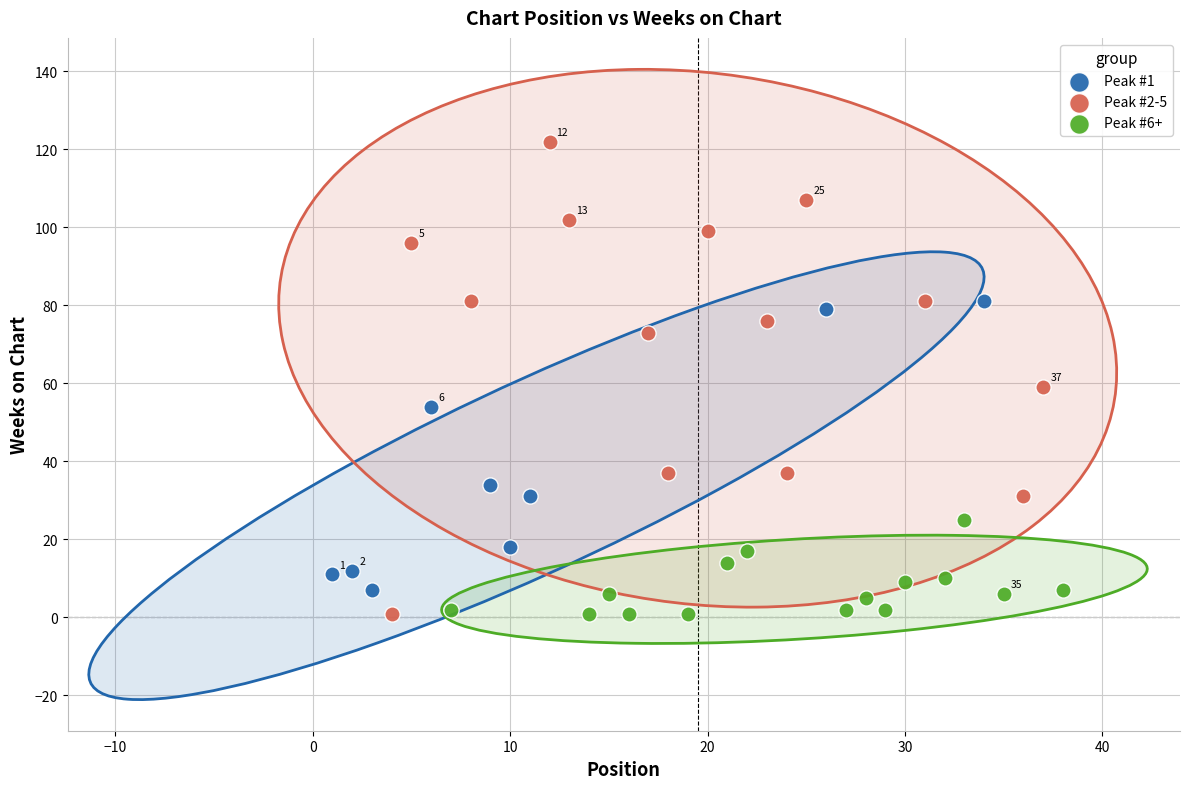

Which series contains the highest Y value?

Peak #2-5